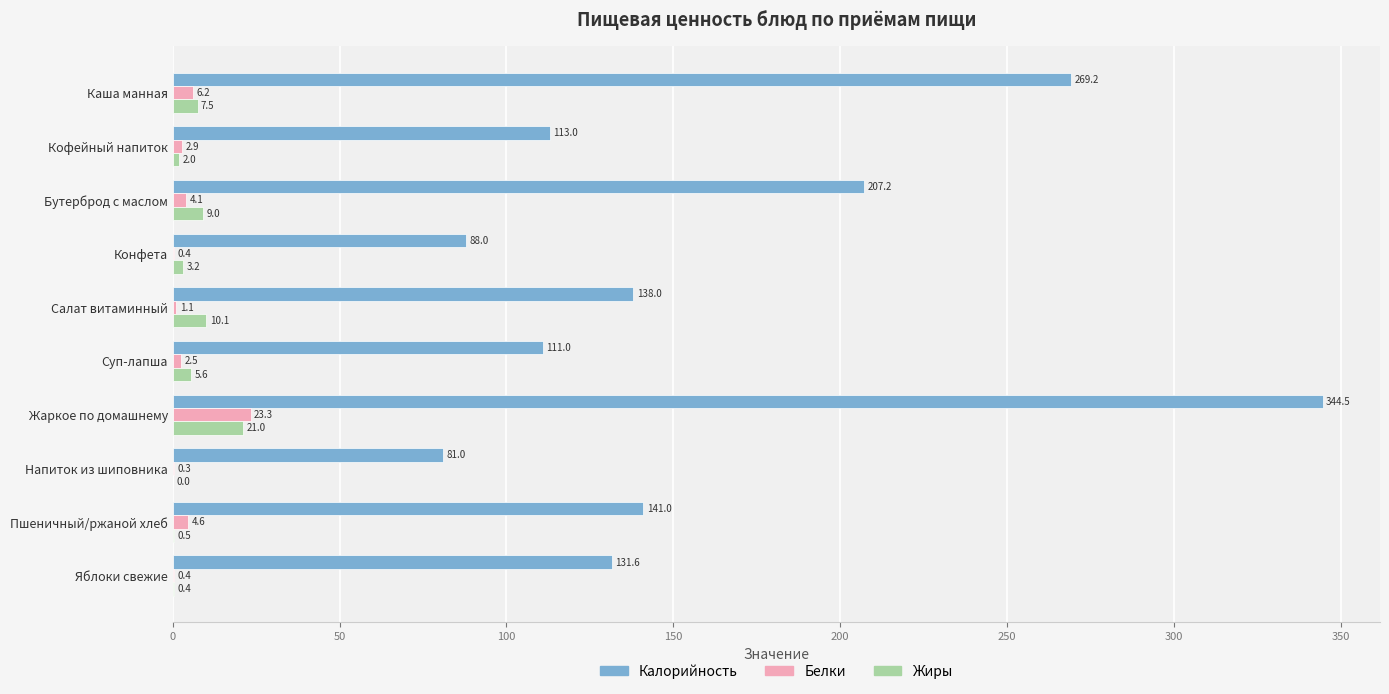

What value does the Жиры series have at Суп-лапша?

5.6